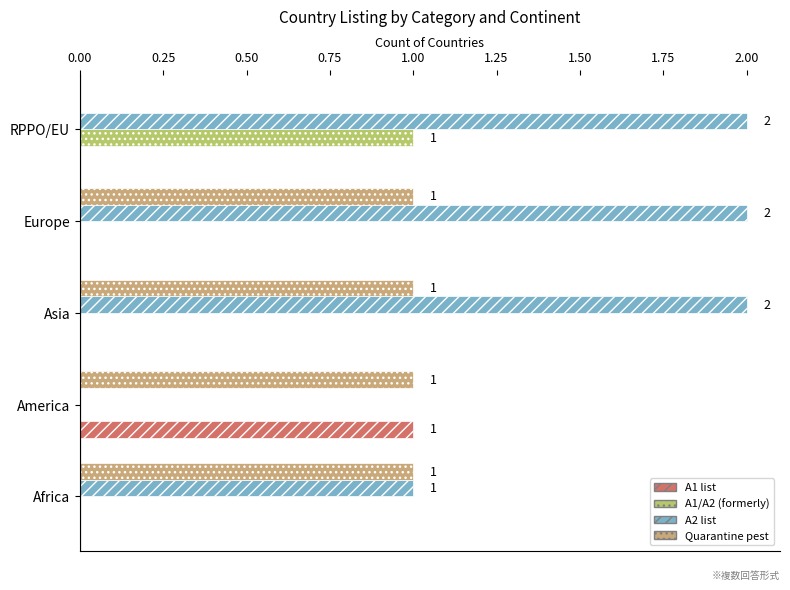

The value of A2 list at Europe is 2. True or false?

True